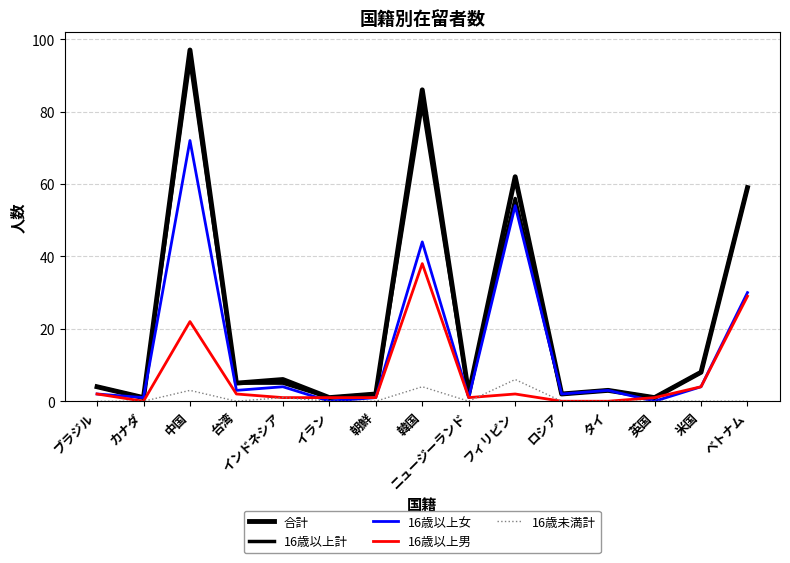

How many lines are shown in the chart?

5